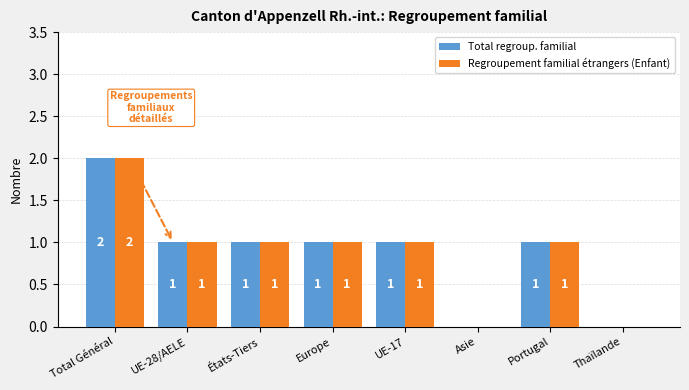

How many Total regroup. familial values are between 1 and 2?

6